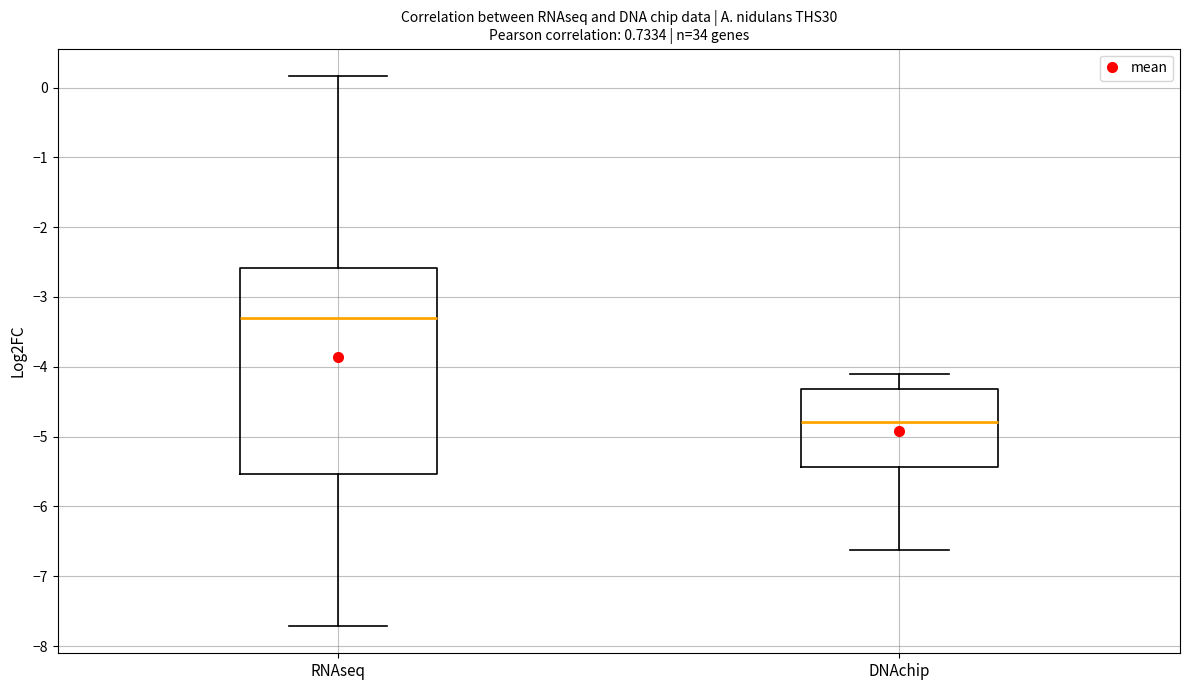

Where is the lower edge of the box for RNAseq on the y-axis? The values are not printed on the chart, so give them approximately, as read against the axis.

-5.5